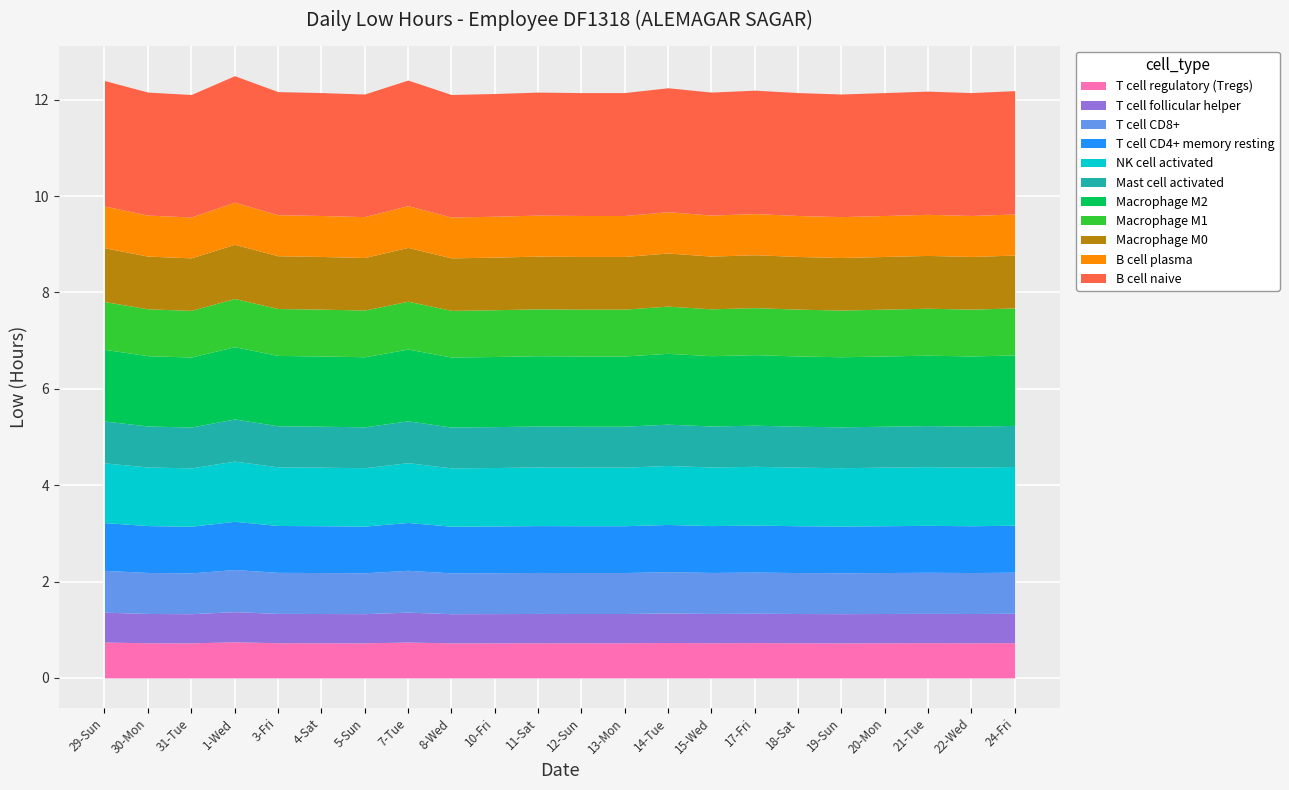

What is the difference between the maximum and minimum values?

0.4